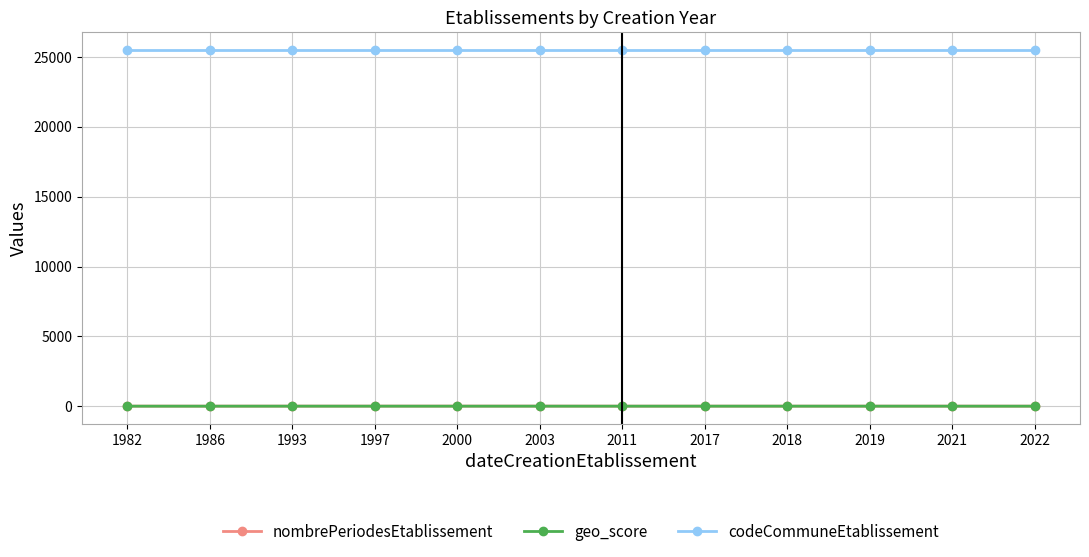

At how many categories does at least one series exceed 25241?

12